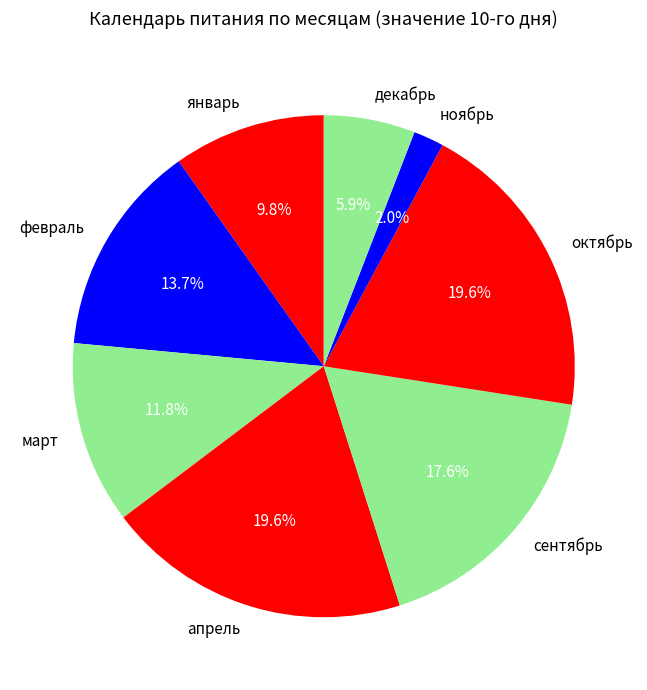

The апрель slice represents 28% of the pie. True or false?

False